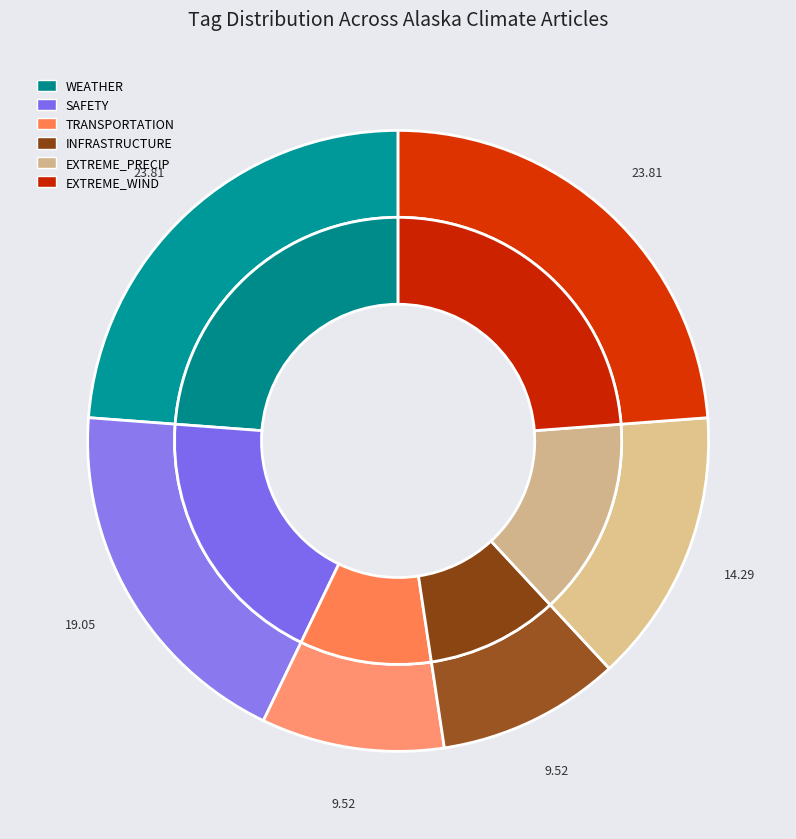

What is the difference between the highest and lowest values at EXTREME_PRECIP?

1